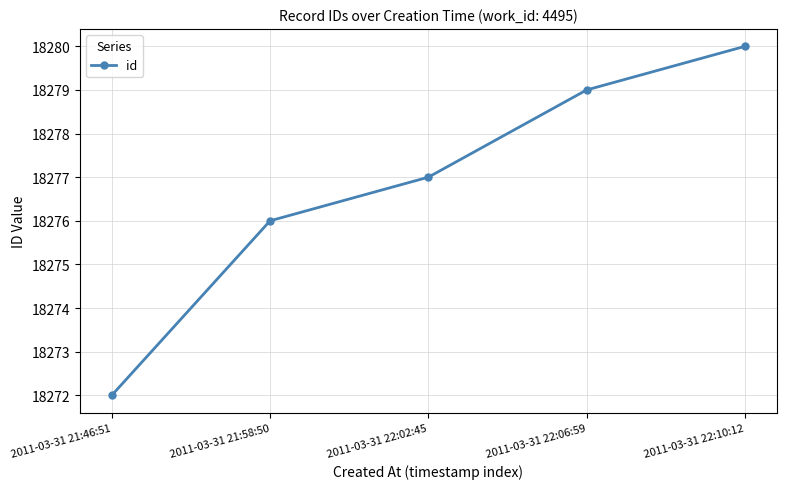

True or false: the data shows 24275 at 2011-03-31 21:46:51.

False